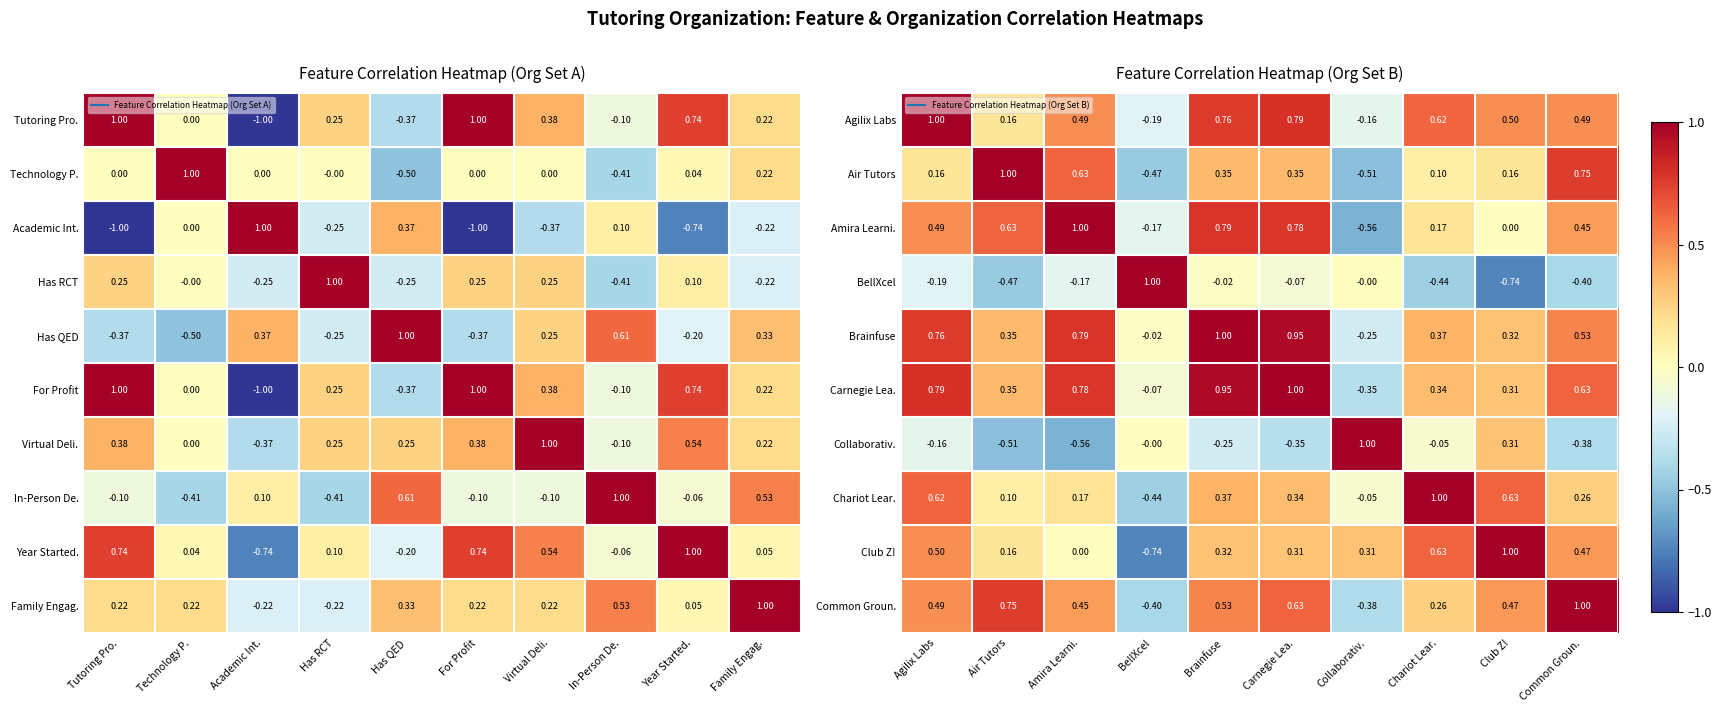

Rank the series by their maximum value, from highest to lowest.

Agilix Labs, Air Tutors, Amira Learni., BellXcel, Carnegie Lea., Collaborativ., Chariot Lear., Club Z!, Common Groun., Brainfuse